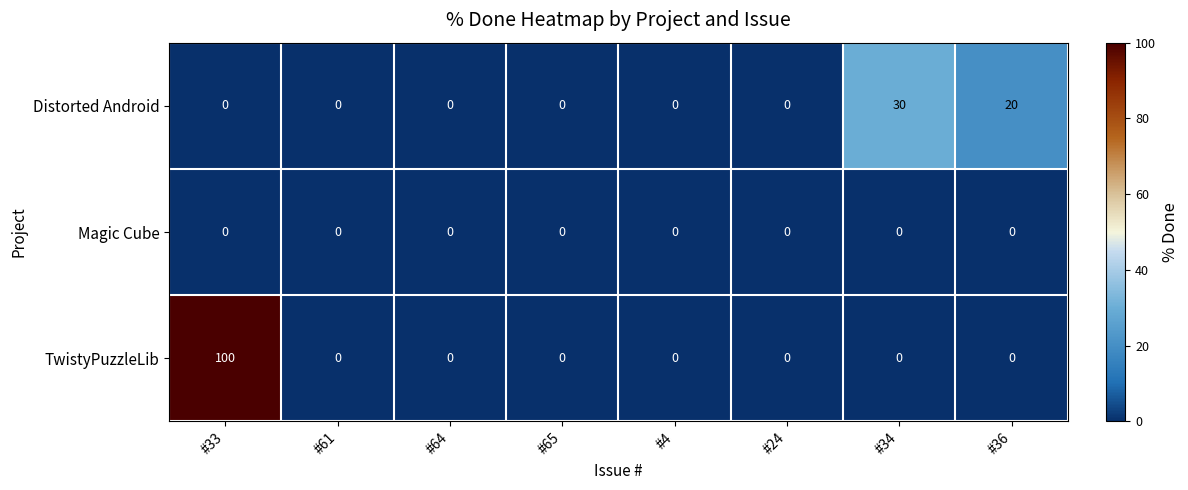

Rank the series by their maximum value, from lowest to highest.

Magic Cube, Distorted Android, TwistyPuzzleLib